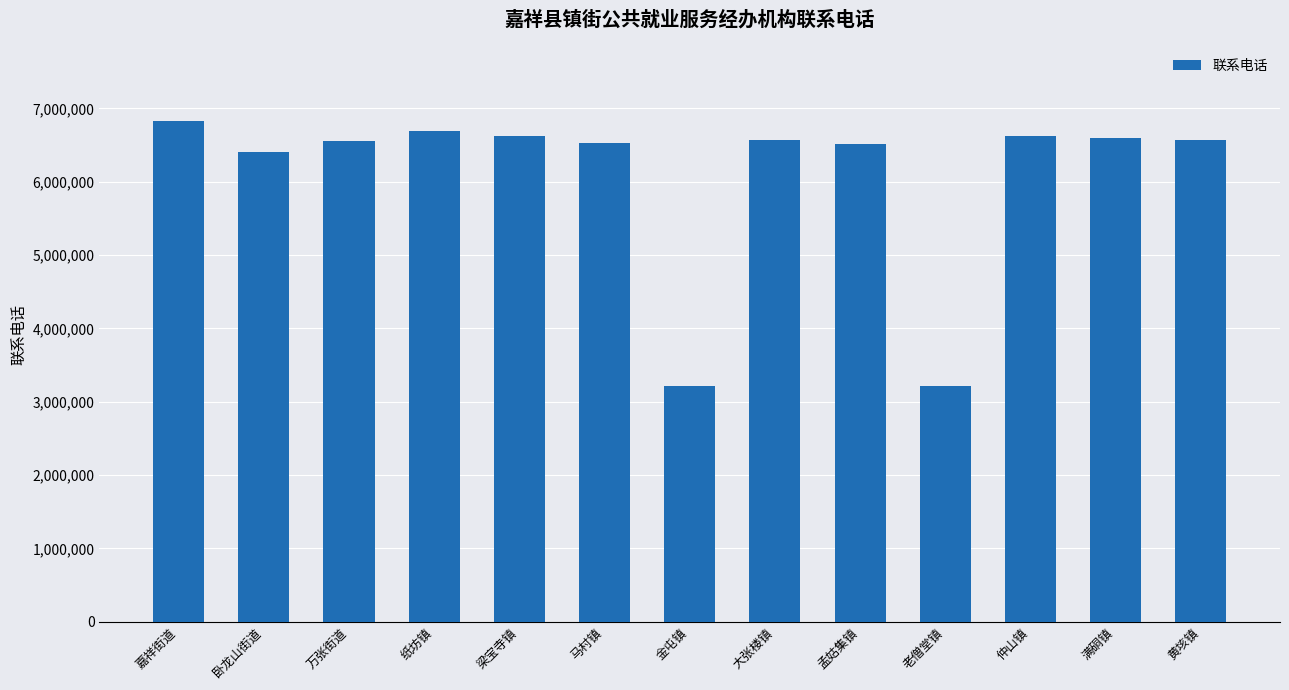

What is the change in value from 老僧堂镇 to 满硐镇?

+3383433